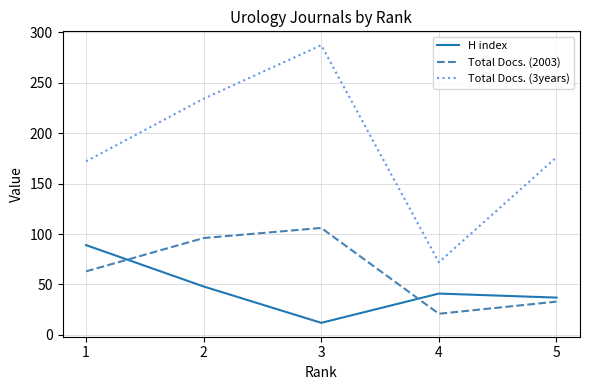

What is the difference between the maximum and minimum values in the Total Docs. (2003) series?

85